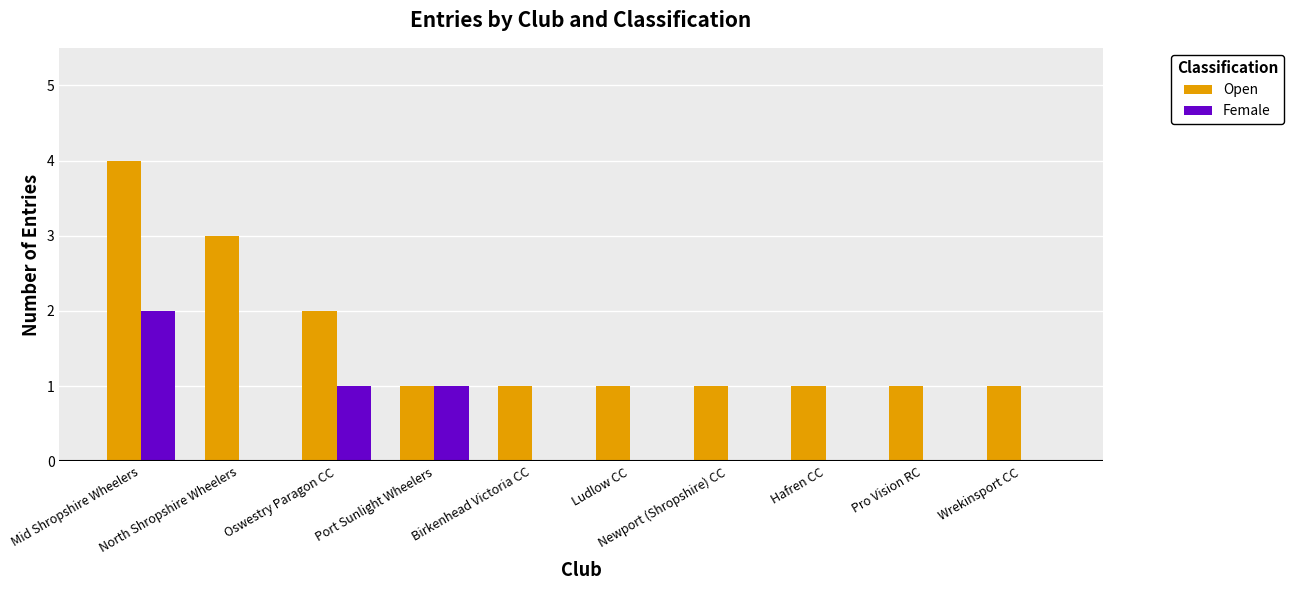

How many Open values are between 1 and 2?

8